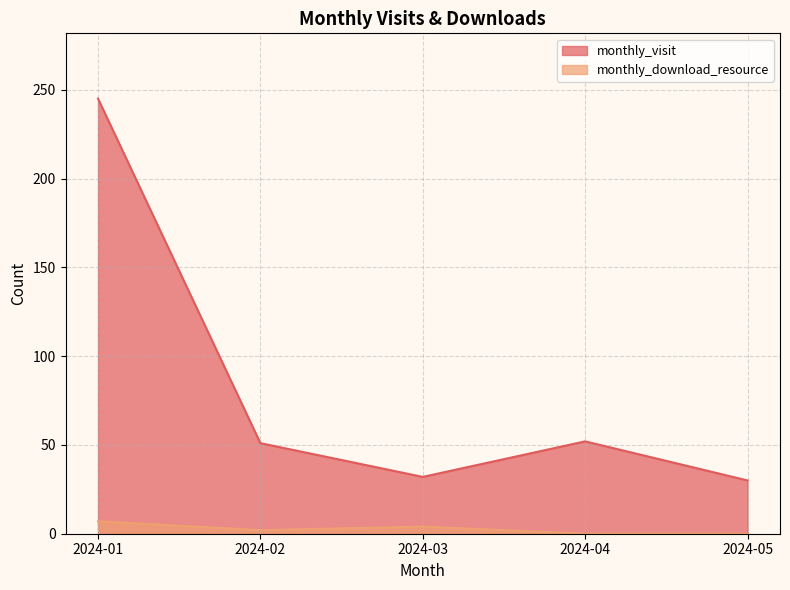

Is it true that monthly_download_resource equals 4 at 2024-03?

True